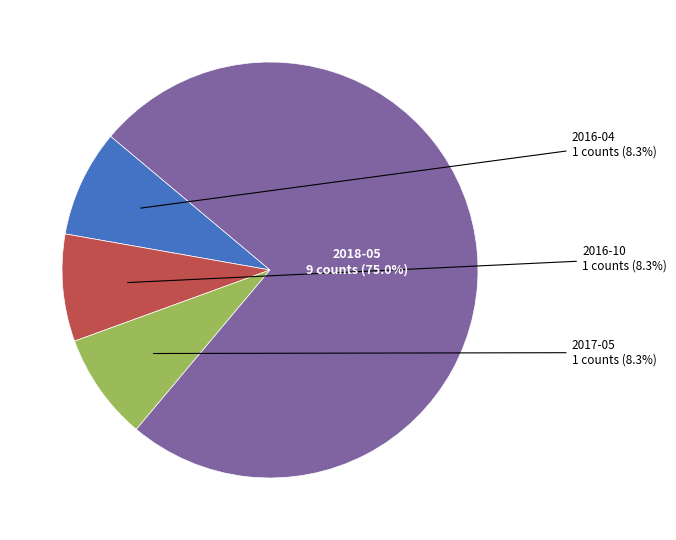

Does any single category account for the majority?

Yes